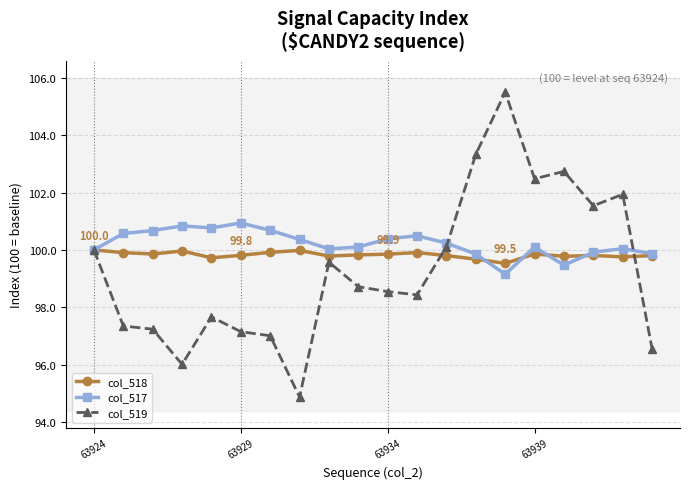

True or false: col_517 has more than 1 interior local peaks.

True